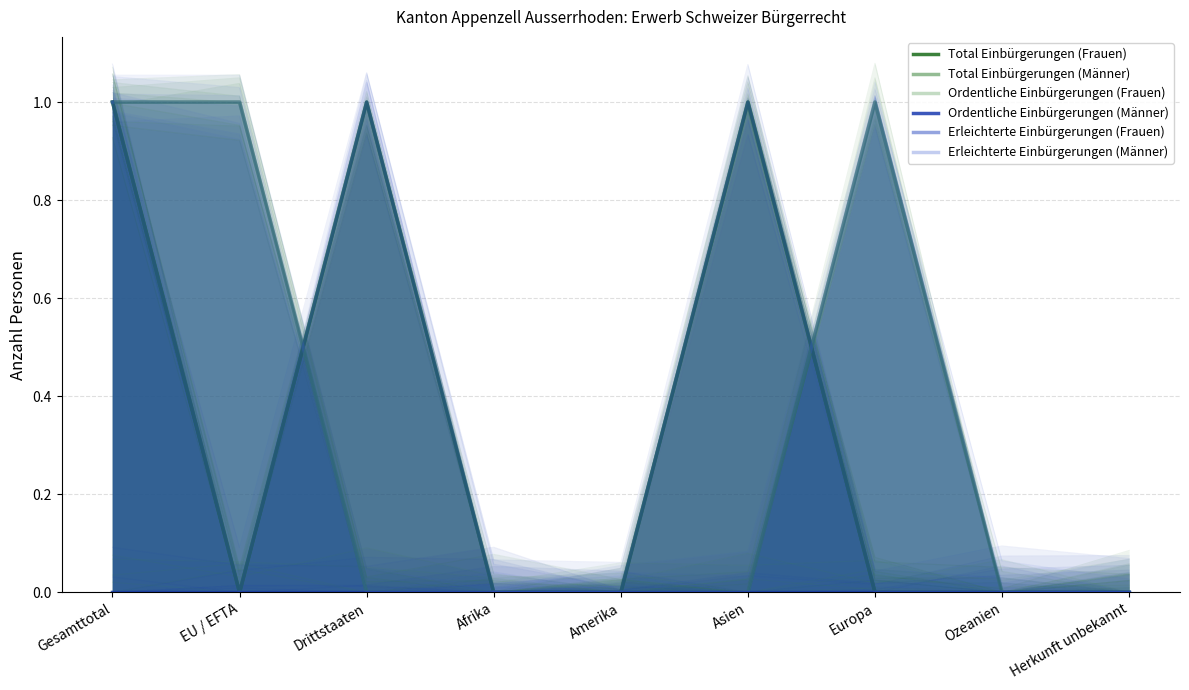

What is the label of the 7th point from the right?

Drittstaaten